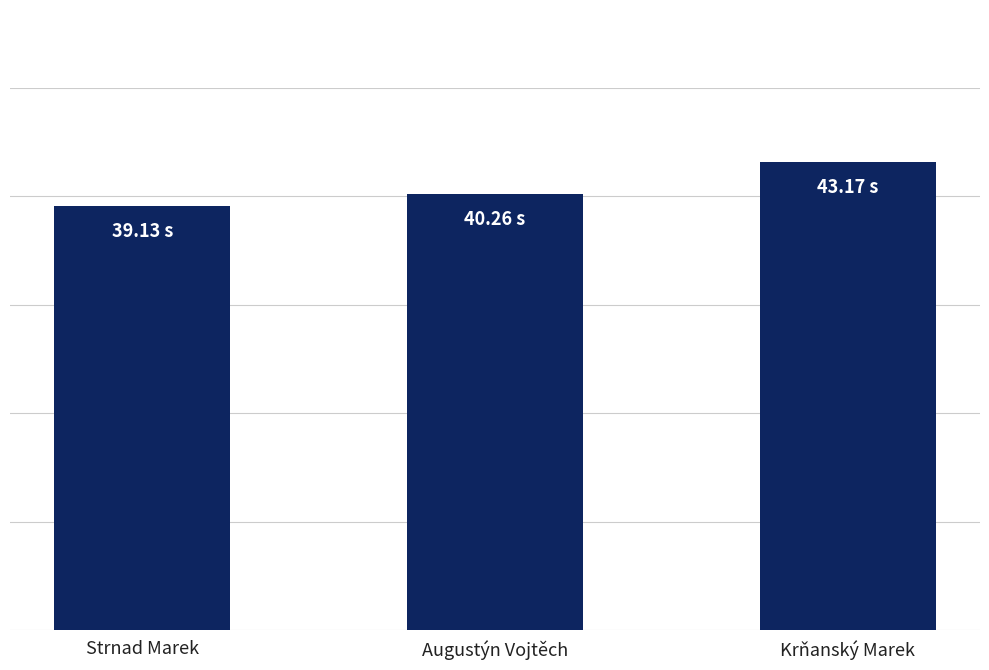

Rank the categories by value from highest to lowest.

Krňanský Marek, Augustýn Vojtěch, Strnad Marek